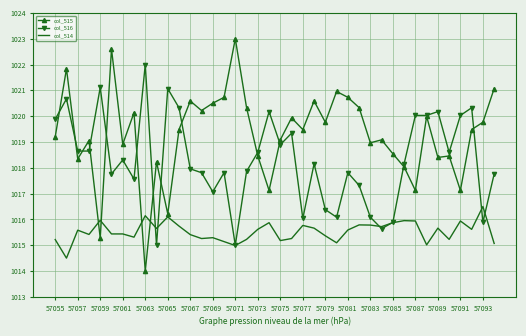

True or false: col_514 and col_515 cross at least once.

True